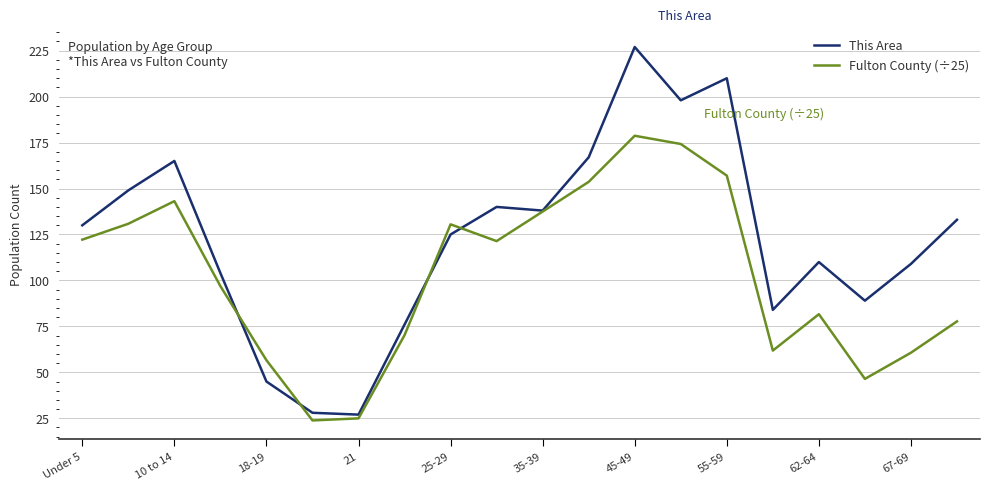

At how many categories does at least one series exceed 33?

18